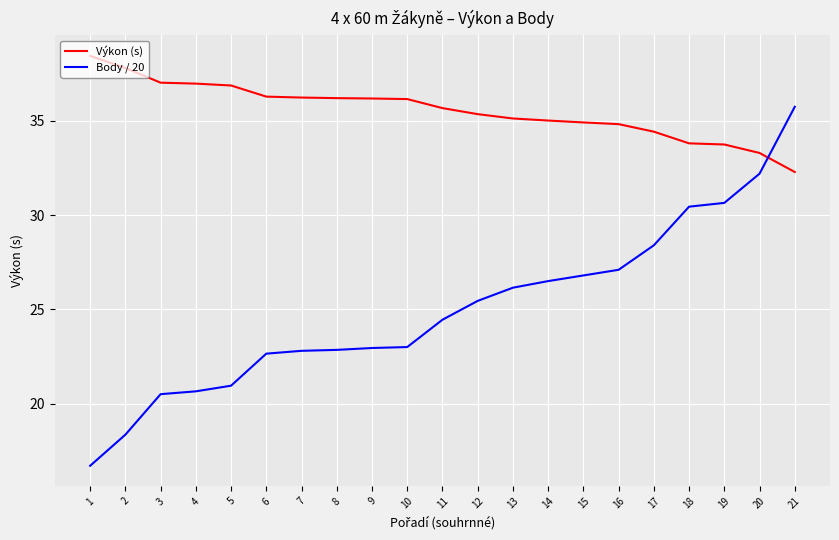

Which series changed the most between 1 and 16?

Body / 20